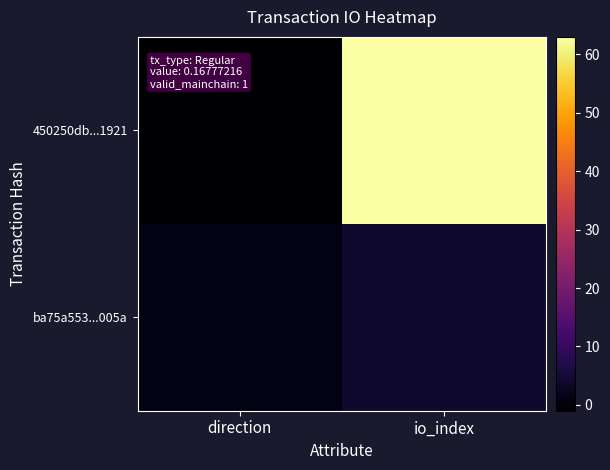

Which has a higher value, io_index or direction?

io_index